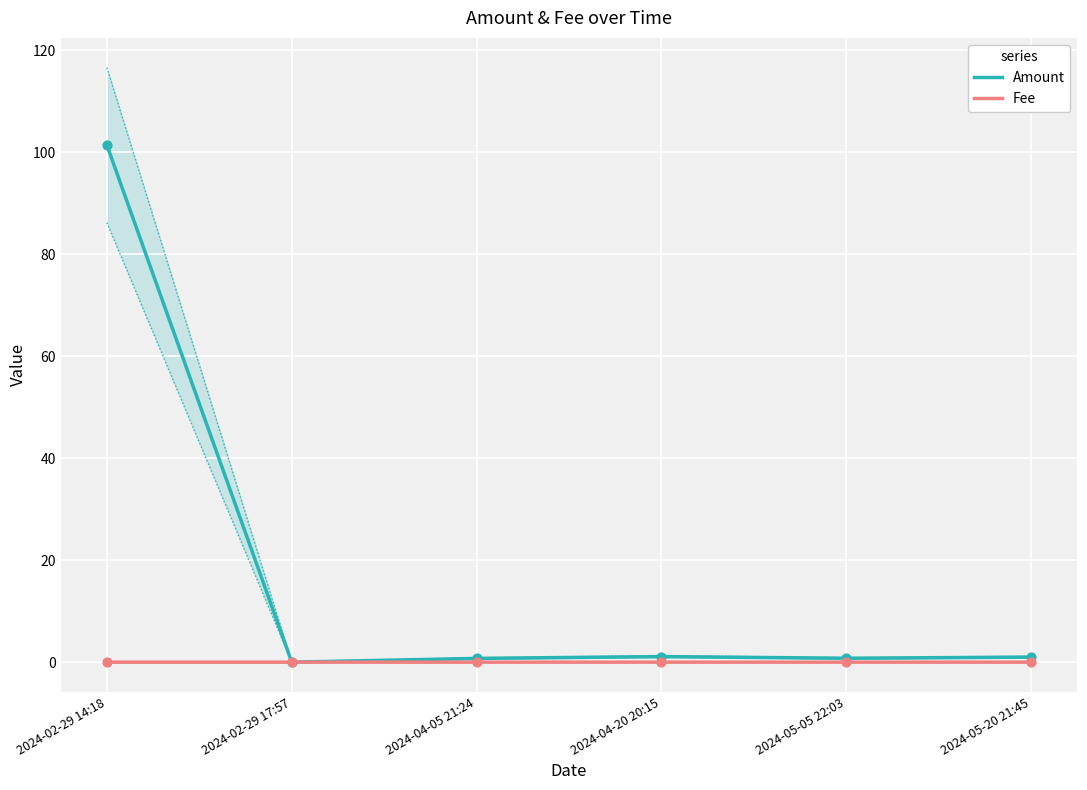

Which series contains the highest Y value?

Amount